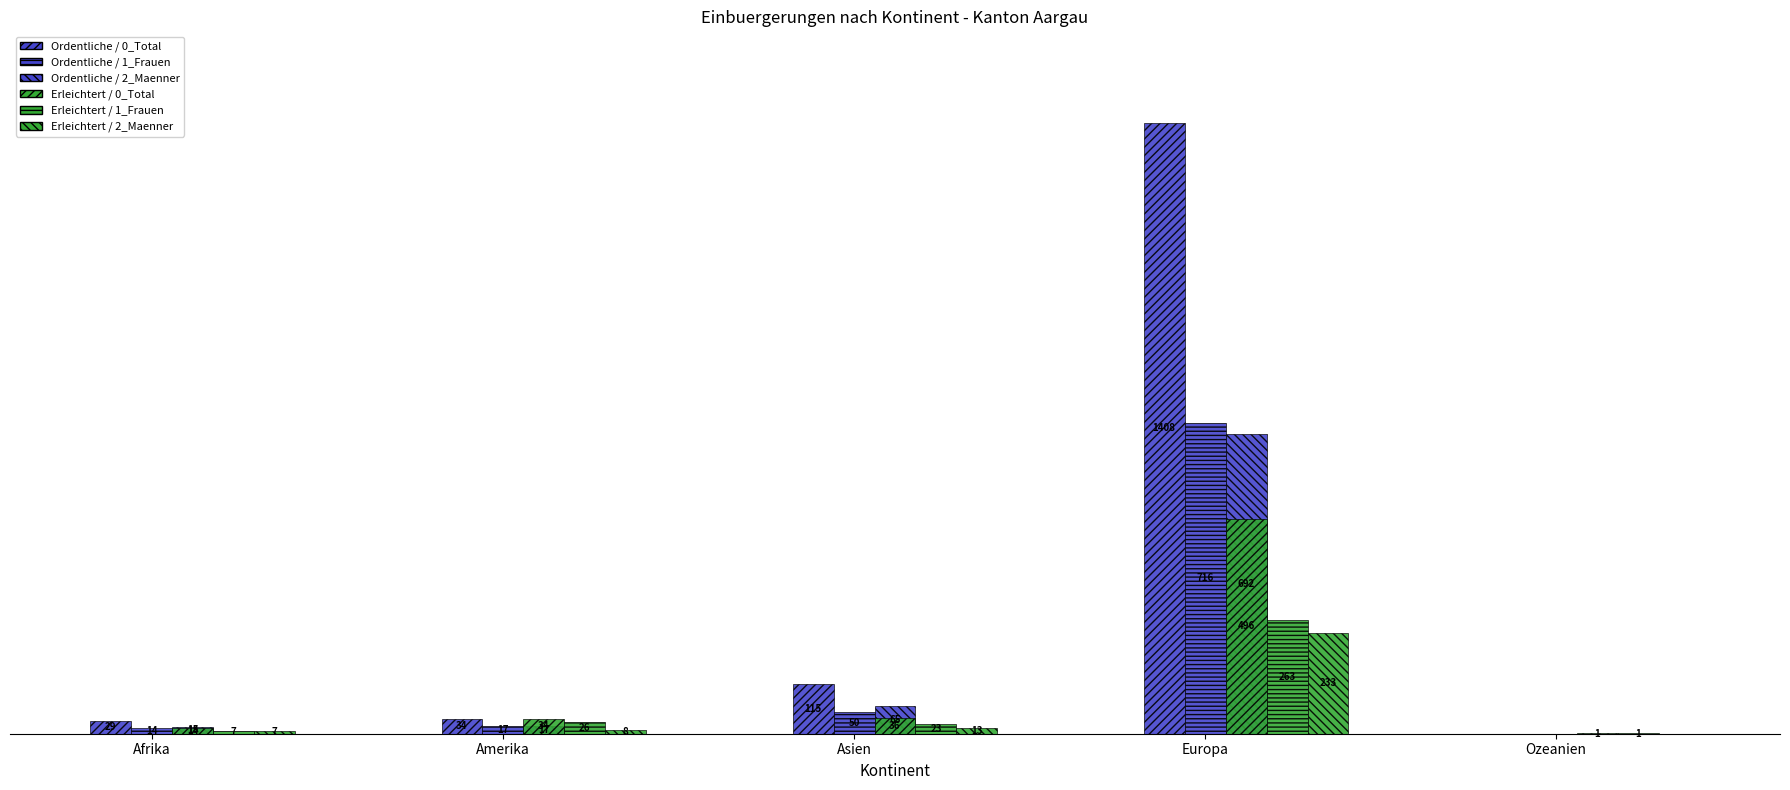

Reading left to right, extract all data points from this chart.

Ordentliche / 0_Total: Afrika=29	Amerika=34	Asien=115	Europa=1408	Ozeanien=0
Ordentliche / 1_Frauen: Afrika=14	Amerika=17	Asien=50	Europa=716	Ozeanien=0
Ordentliche / 2_Maenner: Afrika=15	Amerika=17	Asien=65	Europa=692	Ozeanien=0
Erleichtert / 0_Total: Afrika=14	Amerika=34	Asien=36	Europa=496	Ozeanien=1
Erleichtert / 1_Frauen: Afrika=7	Amerika=26	Asien=23	Europa=263	Ozeanien=1
Erleichtert / 2_Maenner: Afrika=7	Amerika=8	Asien=13	Europa=233	Ozeanien=0